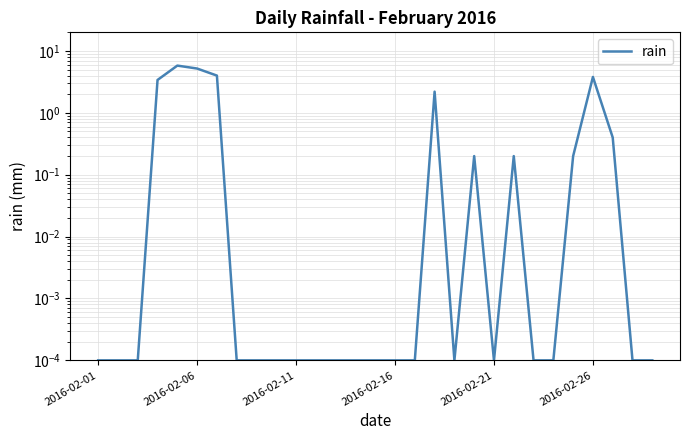

Which has a higher value, 2016-02-26 or 24?

2016-02-26